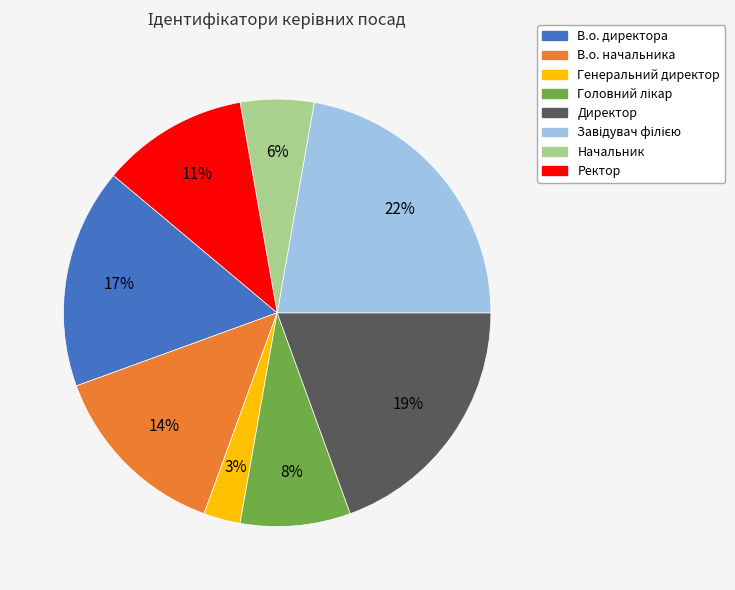

To the nearest percent, what is the difference between the Ректор and В.о. начальника slice percentages?

3%